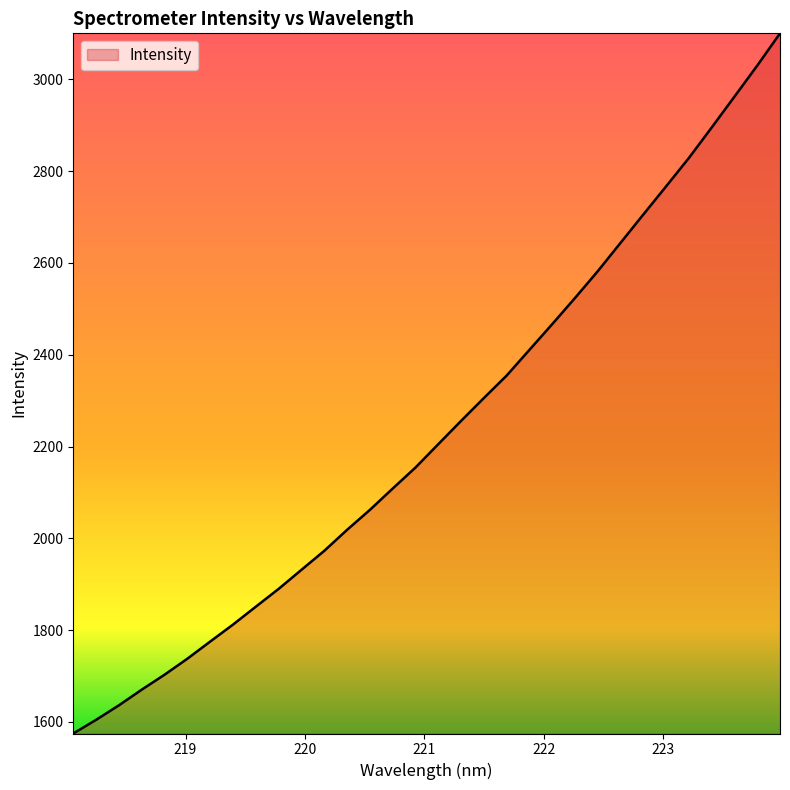

What is the smallest value displayed?

1574.5